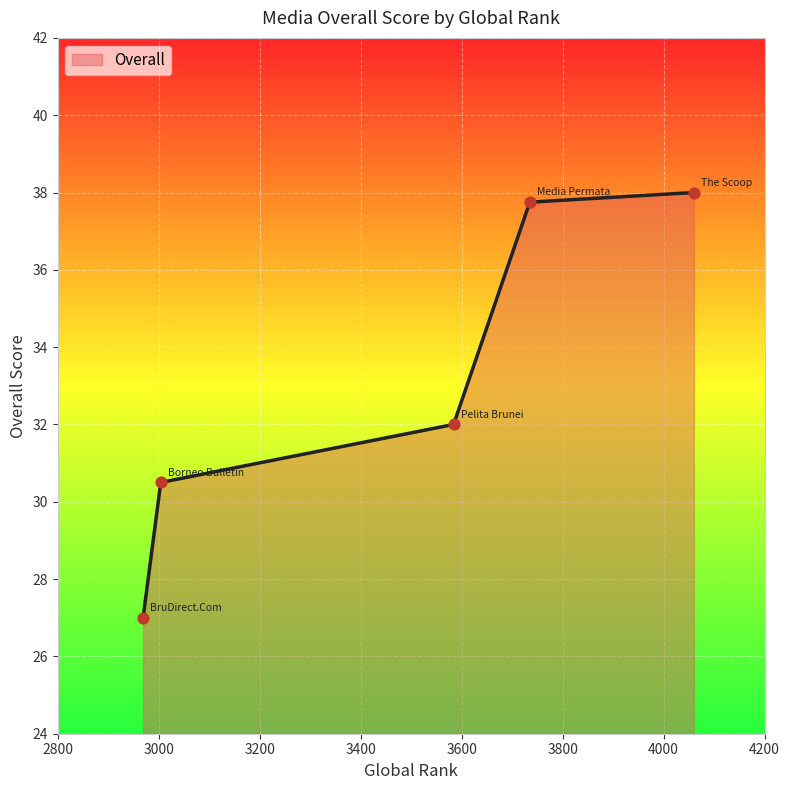

What is the minimum value shown in the chart?

27.0